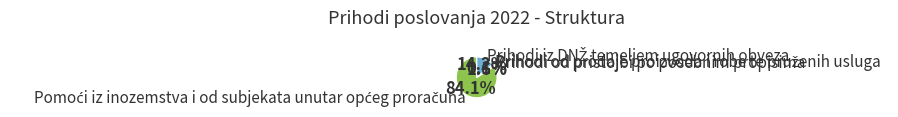

Is there any slice that represents more than half of the pie?

Yes